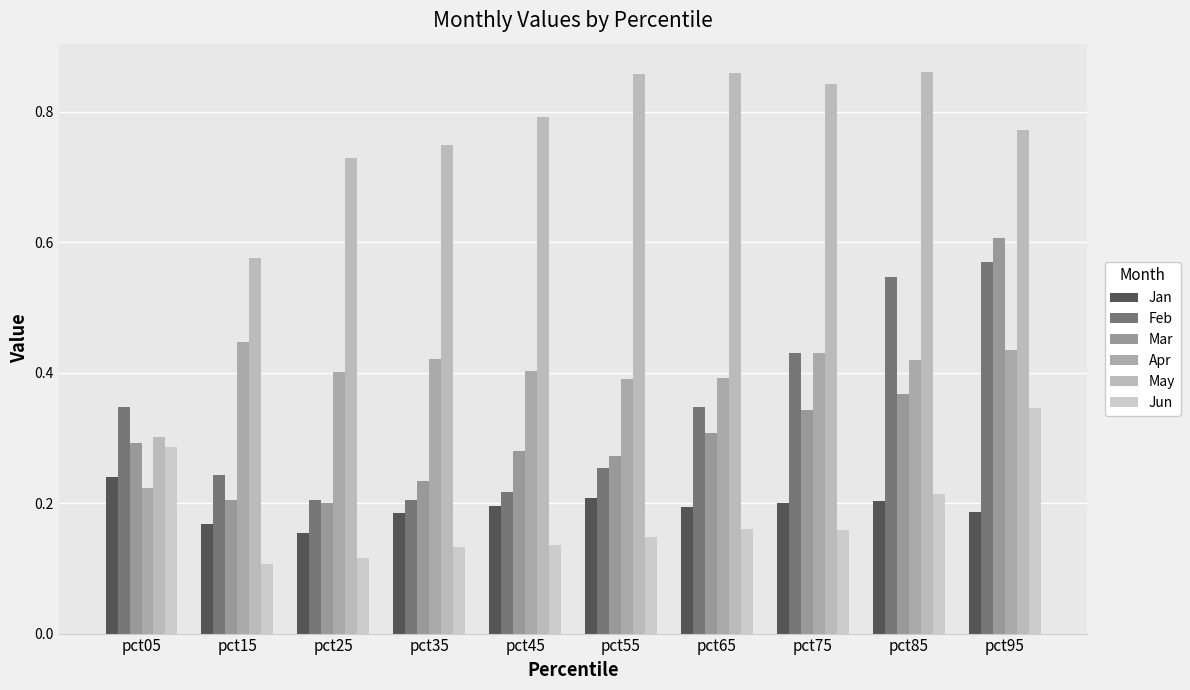

Between pct15 and pct65, which series saw the biggest shift?

May